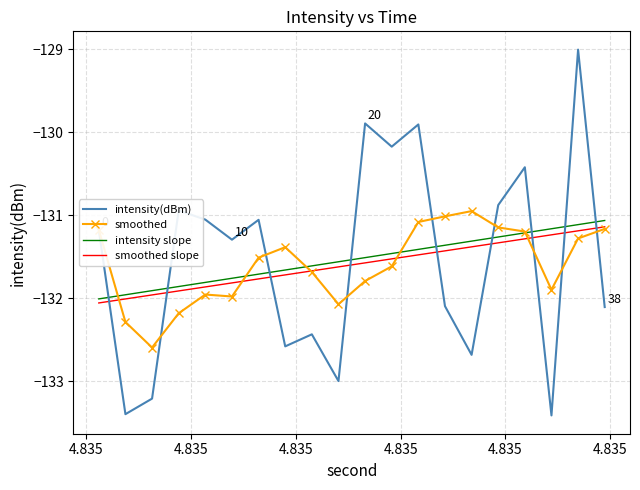

What is the greatest value displayed?

-129.0